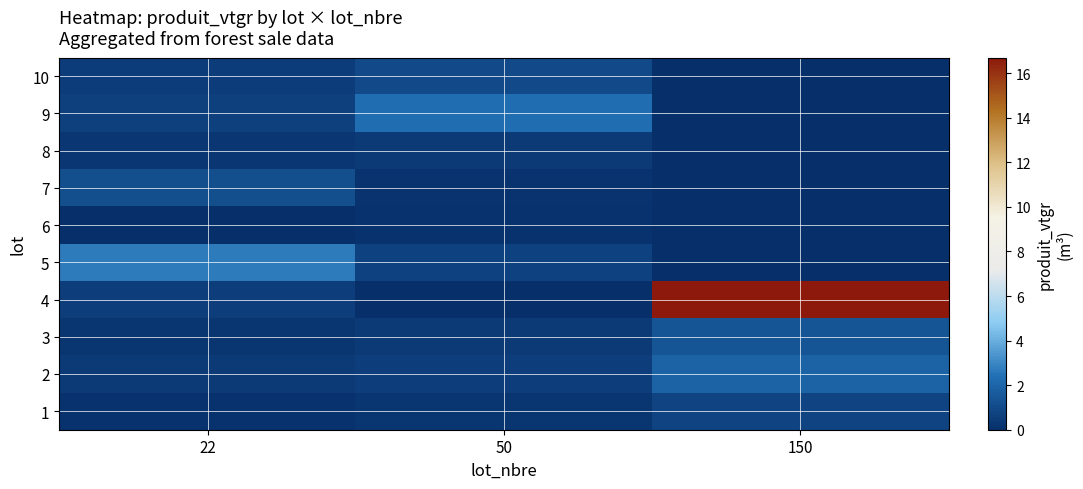

Rank the series at 150 from highest to lowest value.

4, 2, 3, 1, 5, 6, 7, 8, 9, 10